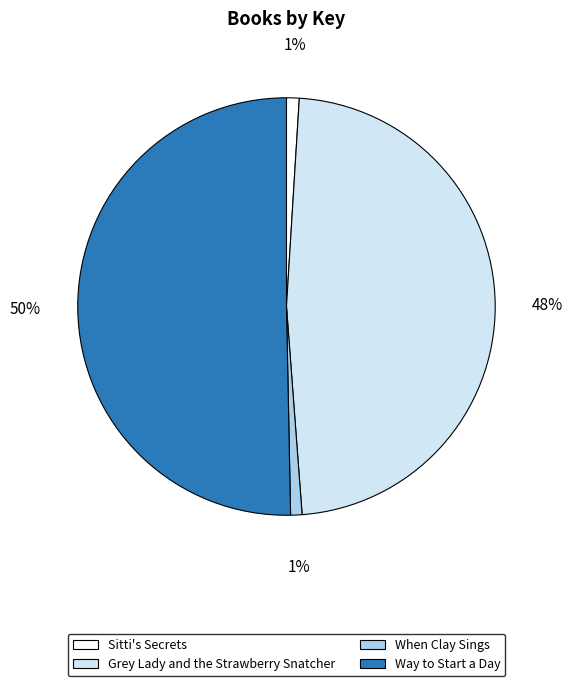

Which category has the biggest portion of the pie?

Way to Start a Day